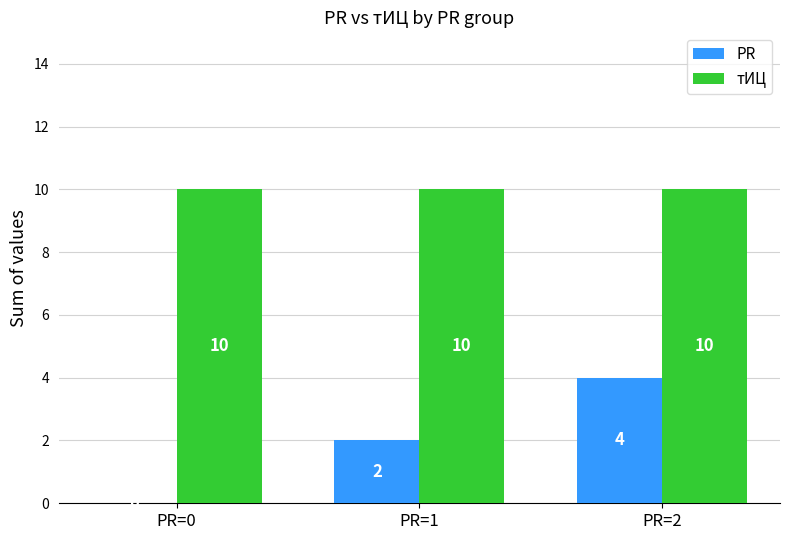

What is the sum of all тИЦ values?

30